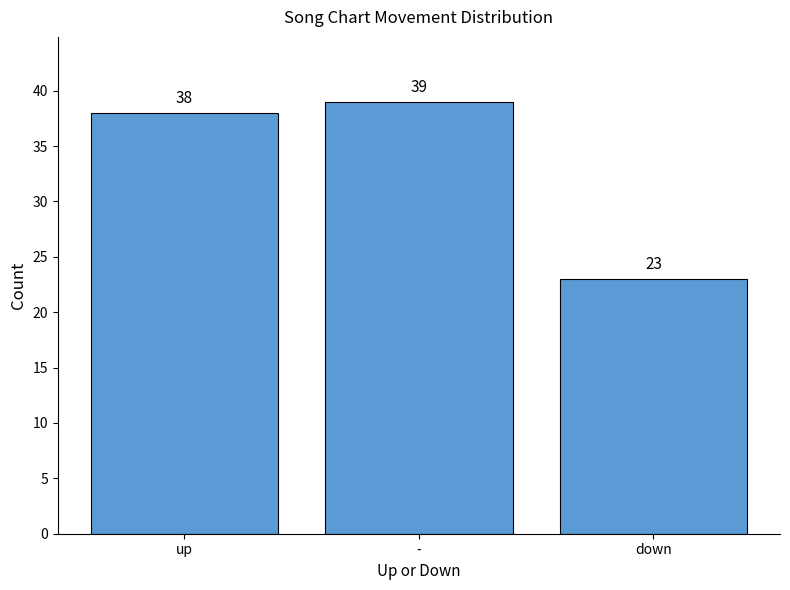

Reading left to right, extract all data points from this chart.

up=38	-=39	down=23